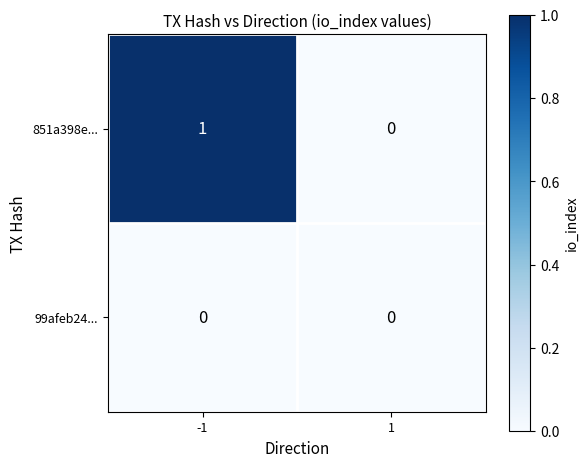

What is the total value across all series at -1?

1